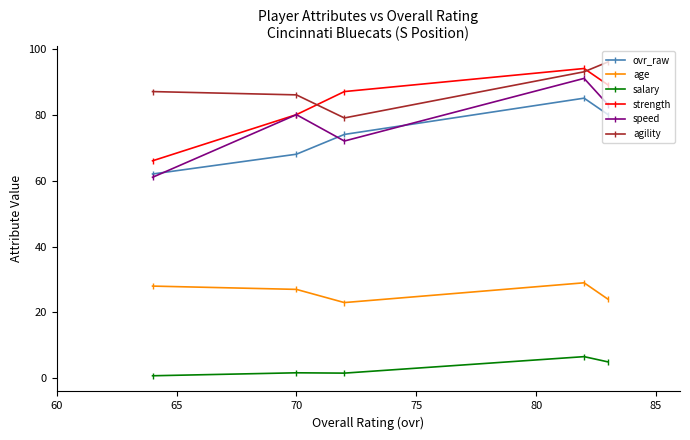

In age, how many points are lower than both neighbors (excluding endpoints)?

1